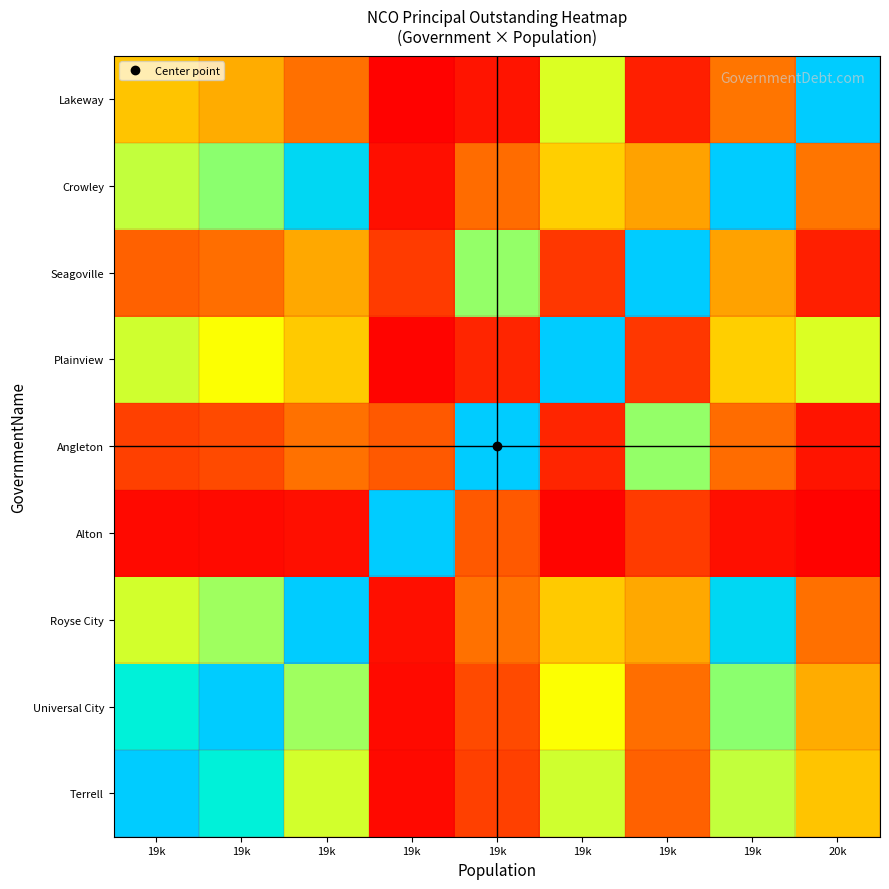

At how many categories does at least one series exceed 0?

9